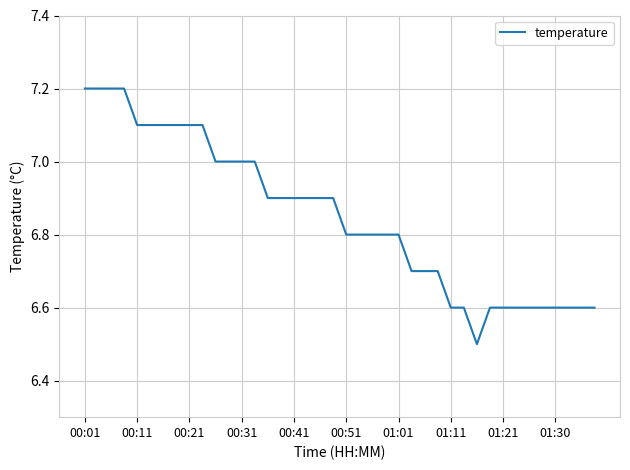

What is the greatest value displayed?

7.2